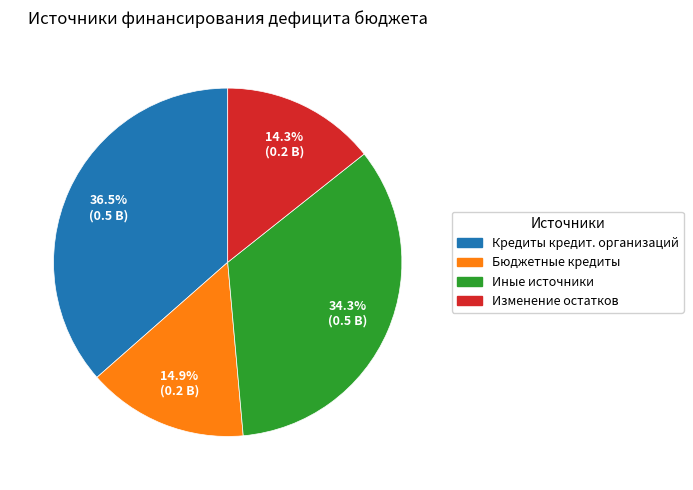

Is there a majority slice in this chart?

No